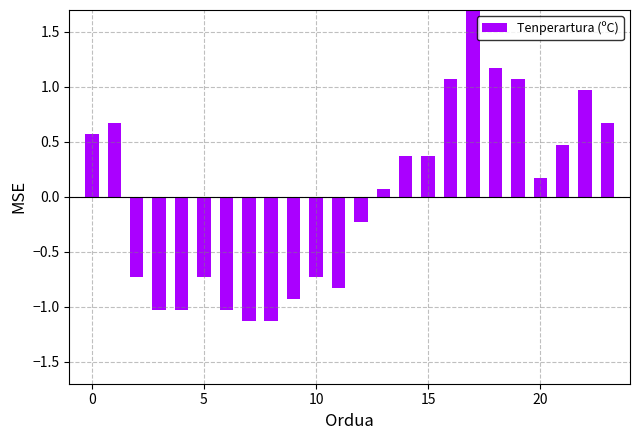

How many data points are less than 0?

11